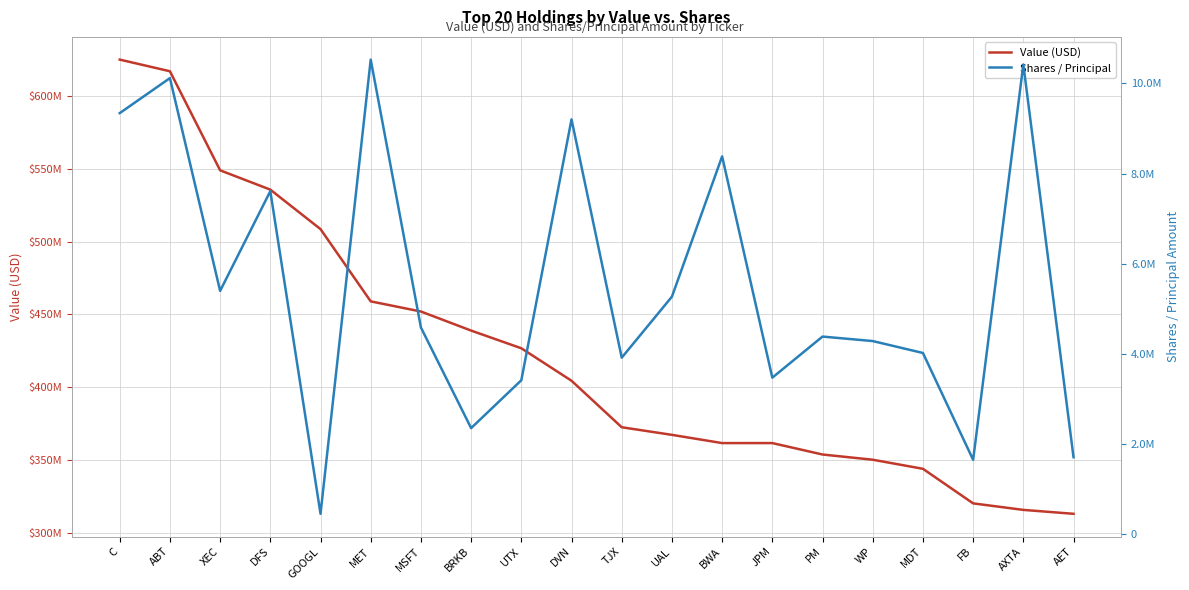

Where does the Shares / Principal series first go above 4584194?

C